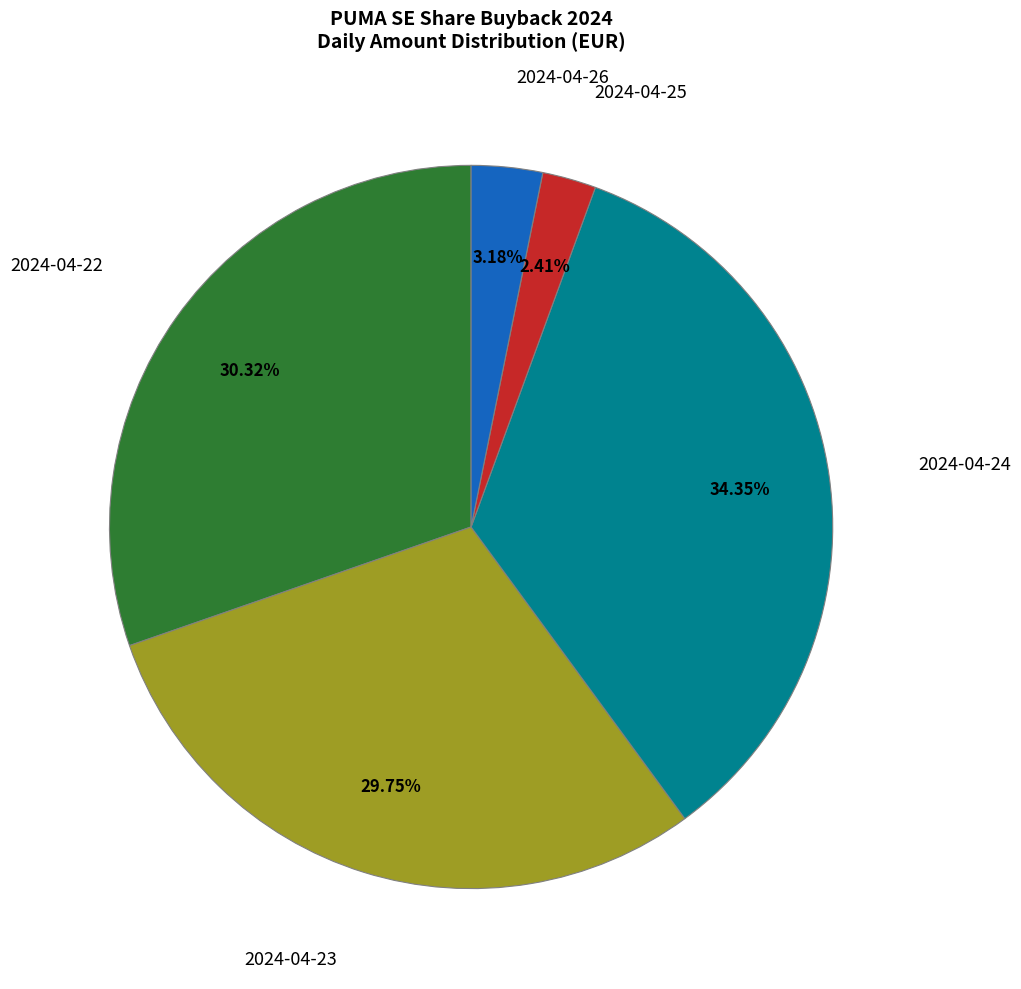

What is the largest slice in the pie chart?

2024-04-24